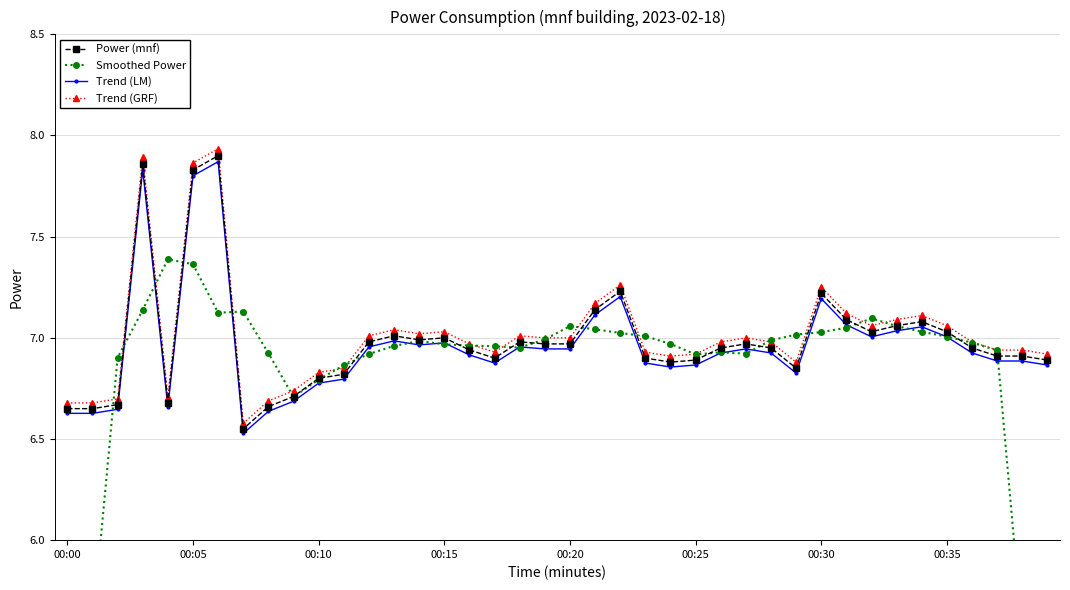

What are all the series names shown in the legend?

Power (mnf), Smoothed Power, Trend (LM), Trend (GRF)